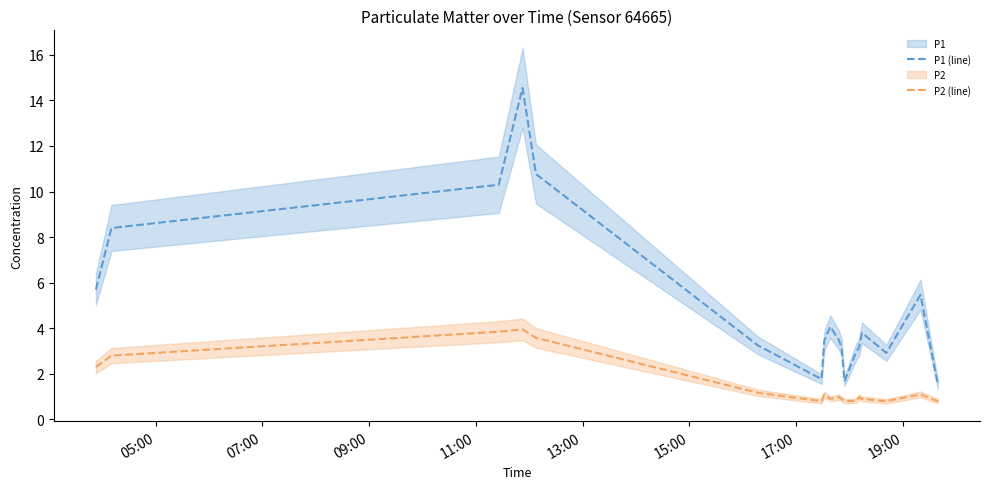

True or false: P2 (line) and P1 (line) intersect in this chart.

False